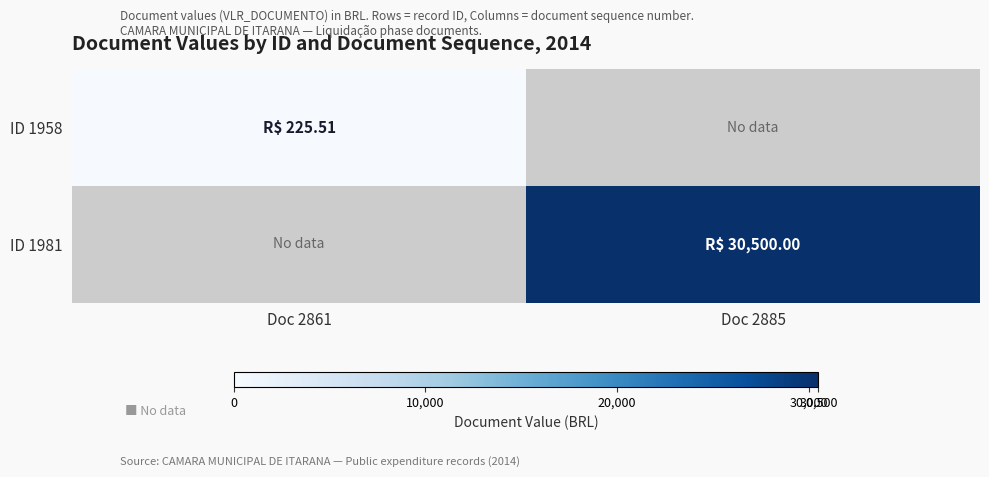

Which category has the highest value across all series?

Doc 2885